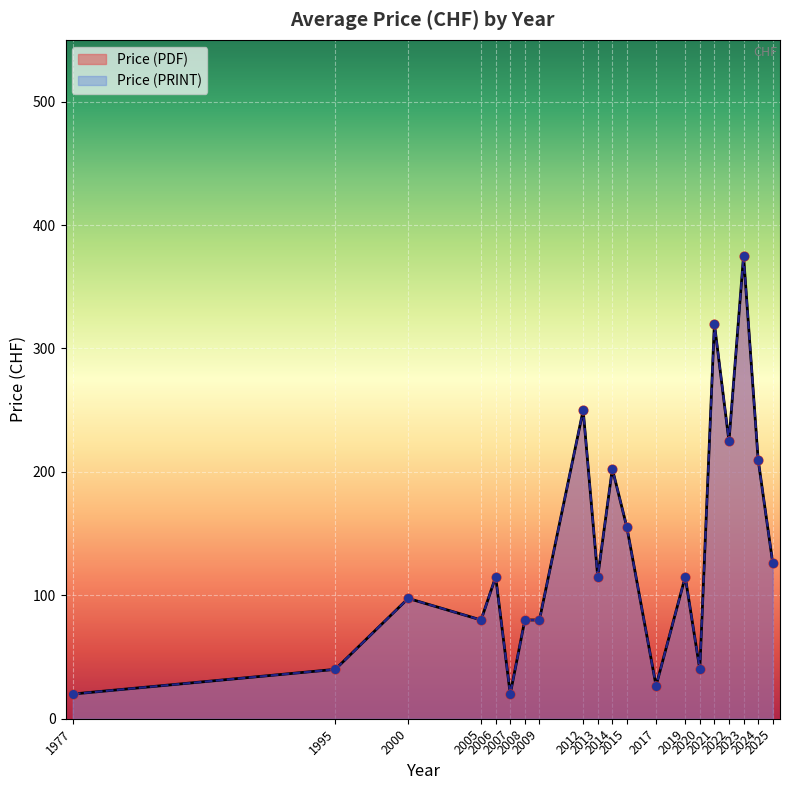

Is the value of Price (PRINT) at 38 greater than the value of Price (PDF) at 0?

No